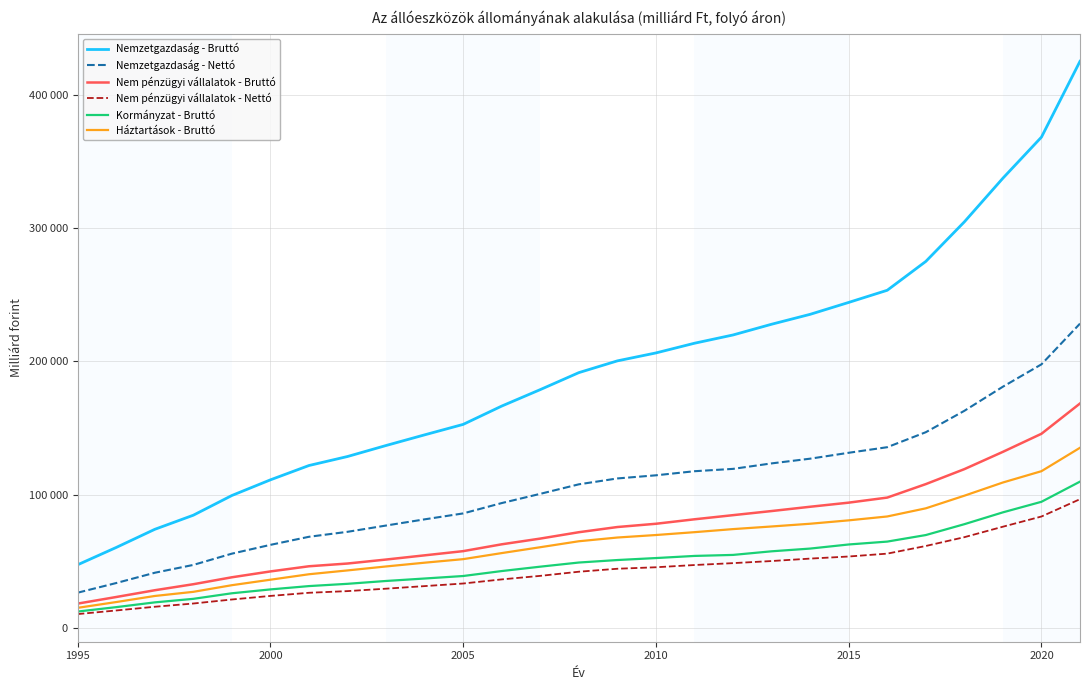

Does the chart display data point markers on the line(s)?

No